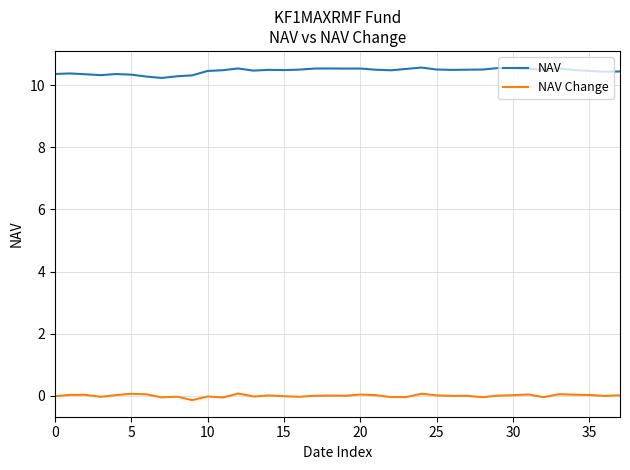

True or false: NAV Change and NAV intersect in this chart.

False